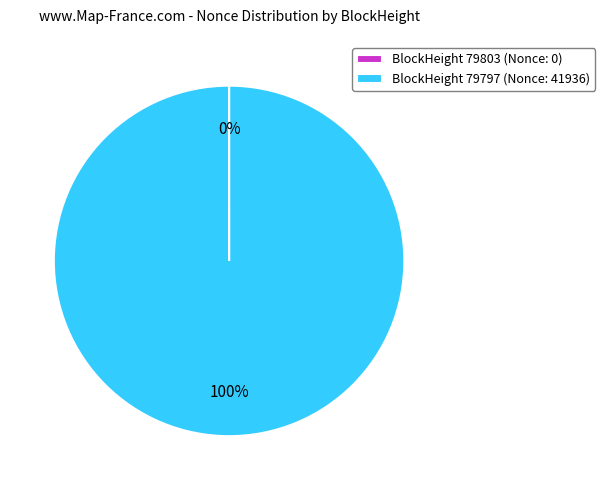

The BlockHeight 79797 (Nonce: 41936) slice represents 100% of the pie. True or false?

True